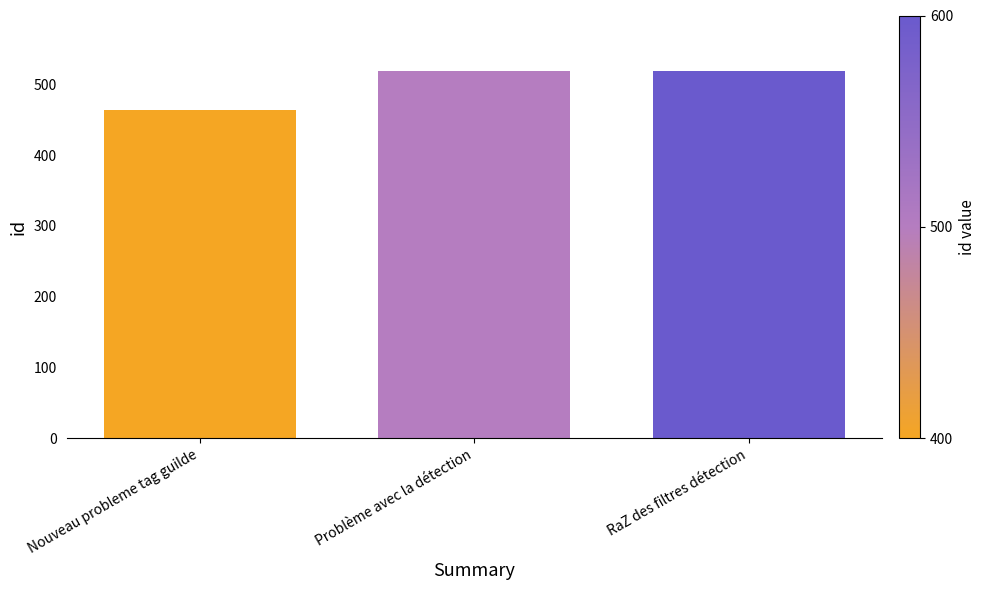

Between Problème avec la détection and Nouveau probleme tag guilde, which is larger?

Problème avec la détection